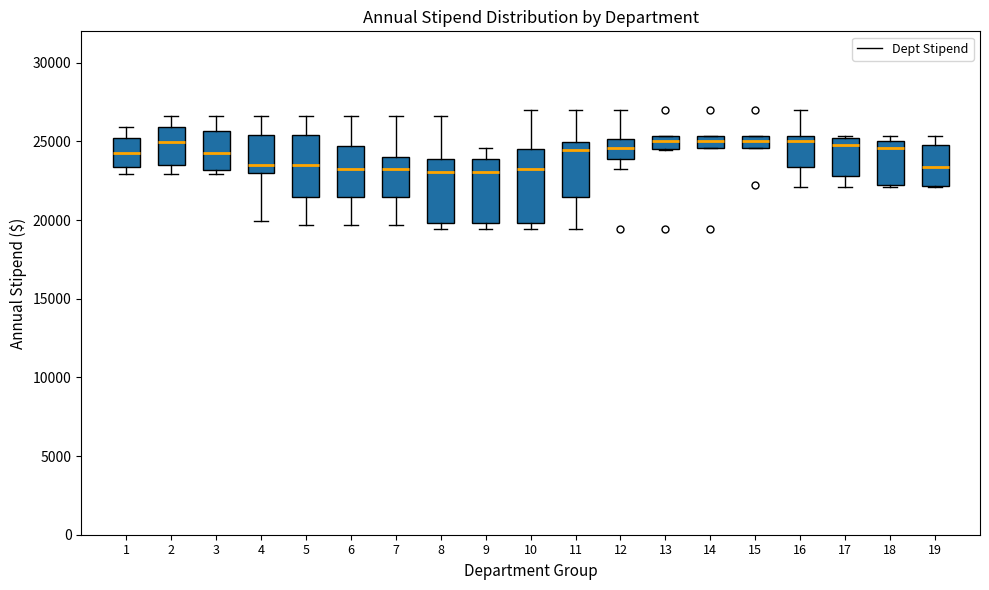

Where is the upper edge of the box at x = 5 on the y-axis? The values are not printed on the chart, so give them approximately, as read against the axis.

25500